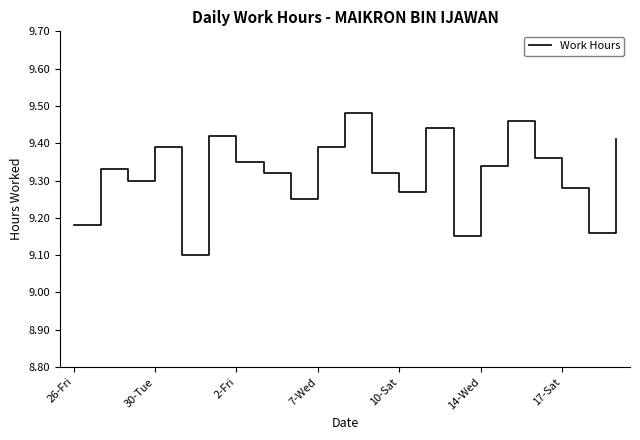

What is the minimum value shown in the chart?

9.1